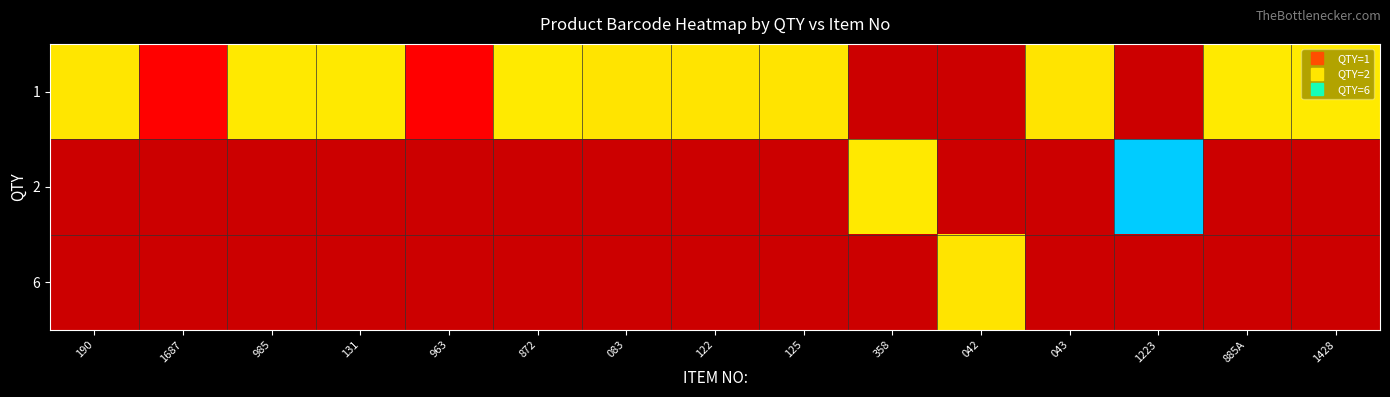

List the series in order of their overall mean, lowest first.

1, 2, 6